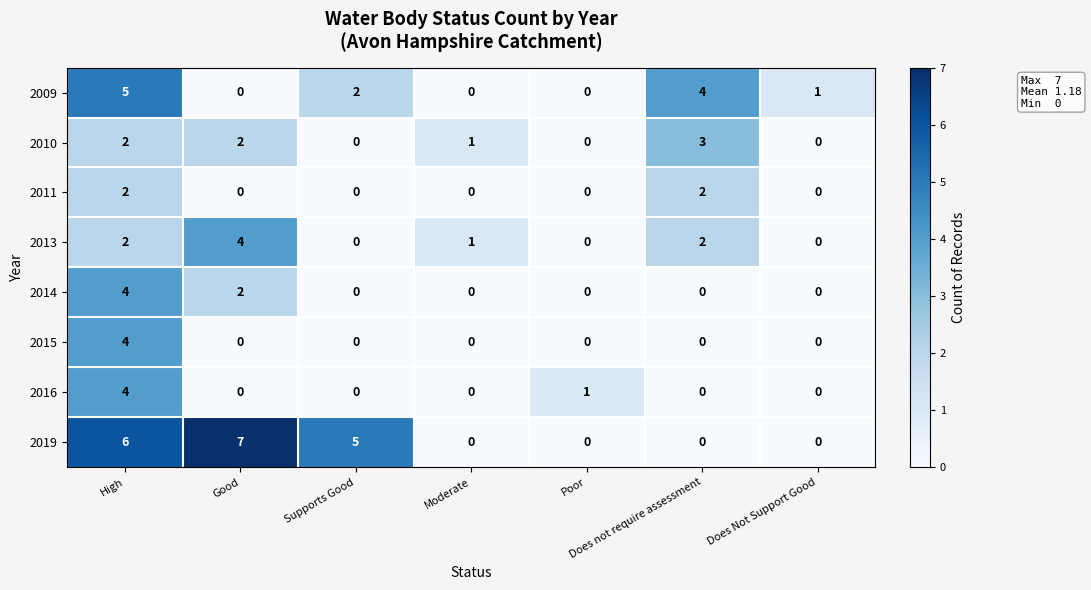

Between High and Moderate, which series saw the biggest shift?

2019